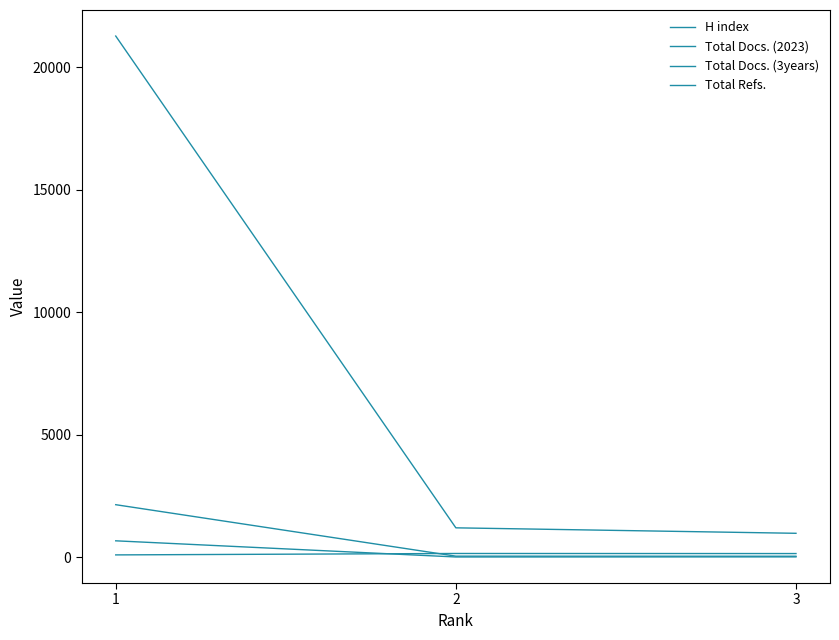

What is the difference between the highest and lowest values at 1?

21184